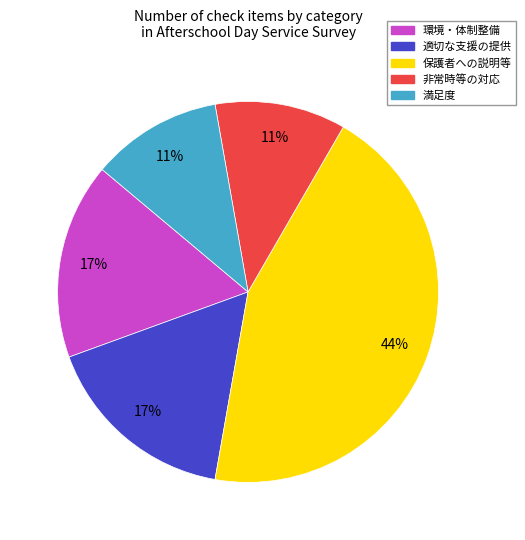

Do 満足度 and 非常時等の対応 together represent more than half of the pie?

No